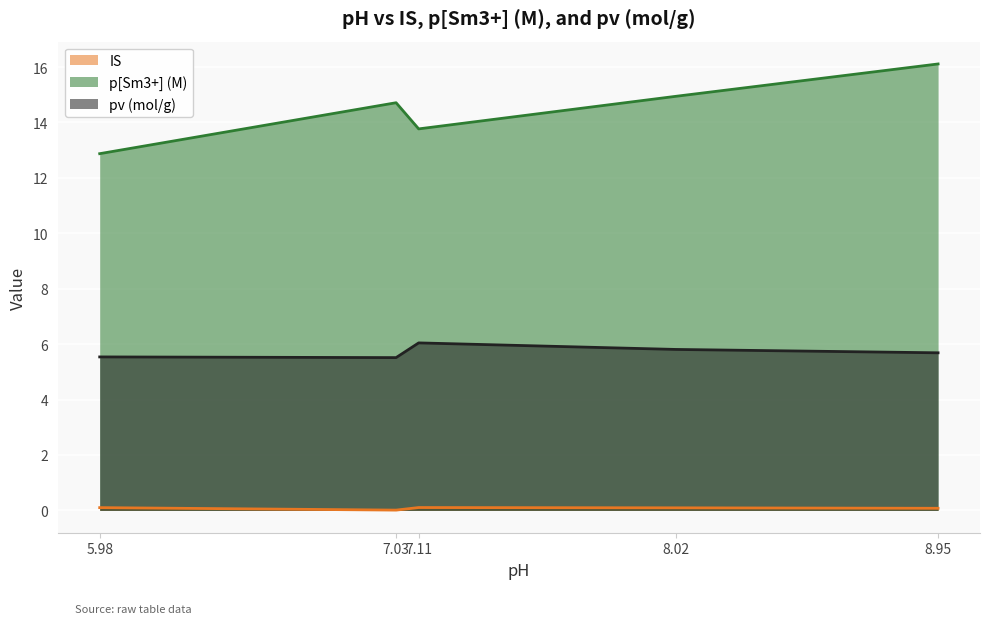

What position from the left is 7.11?

3